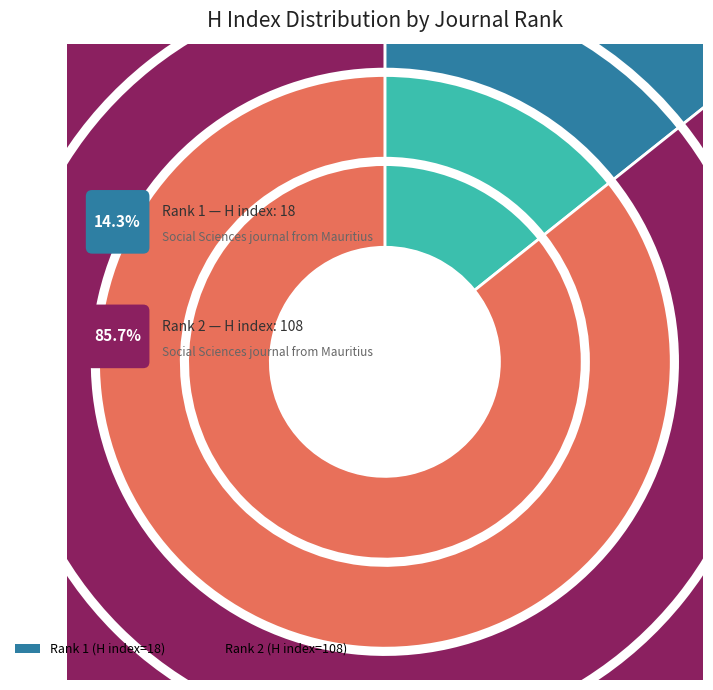

Rank the categories by value from highest to lowest.

2, 1